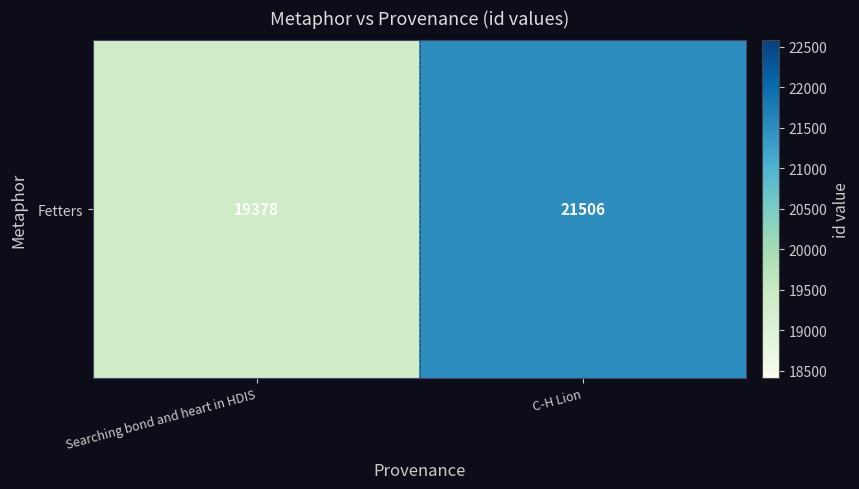

Between Searching bond and heart in HDIS and C-H Lion, which is larger?

C-H Lion